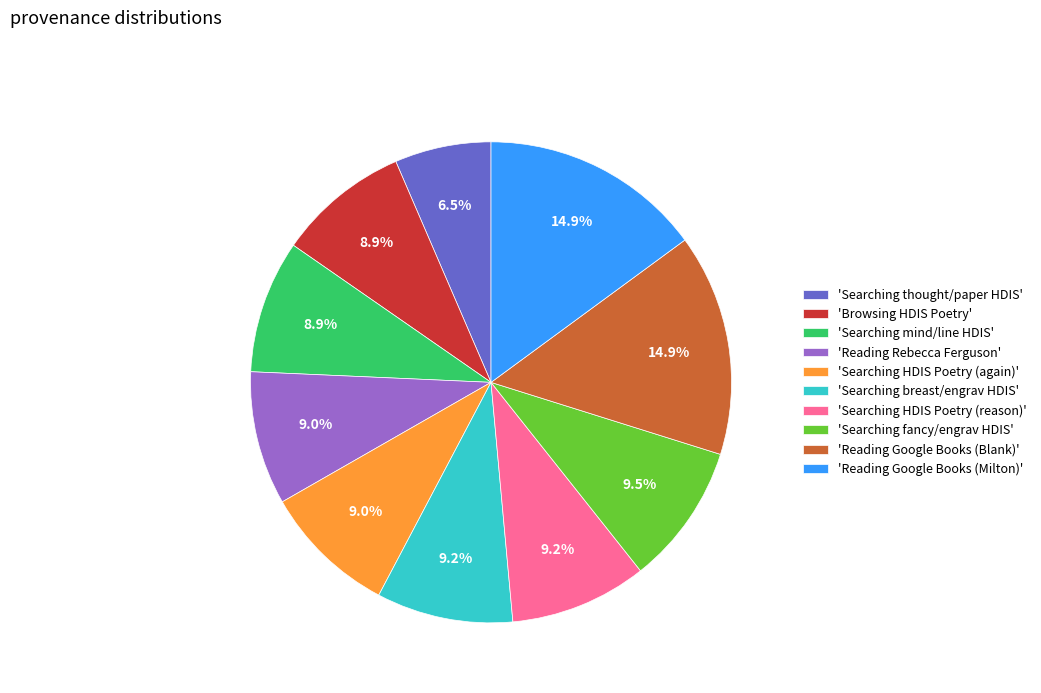

Is there any slice that represents more than half of the pie?

No